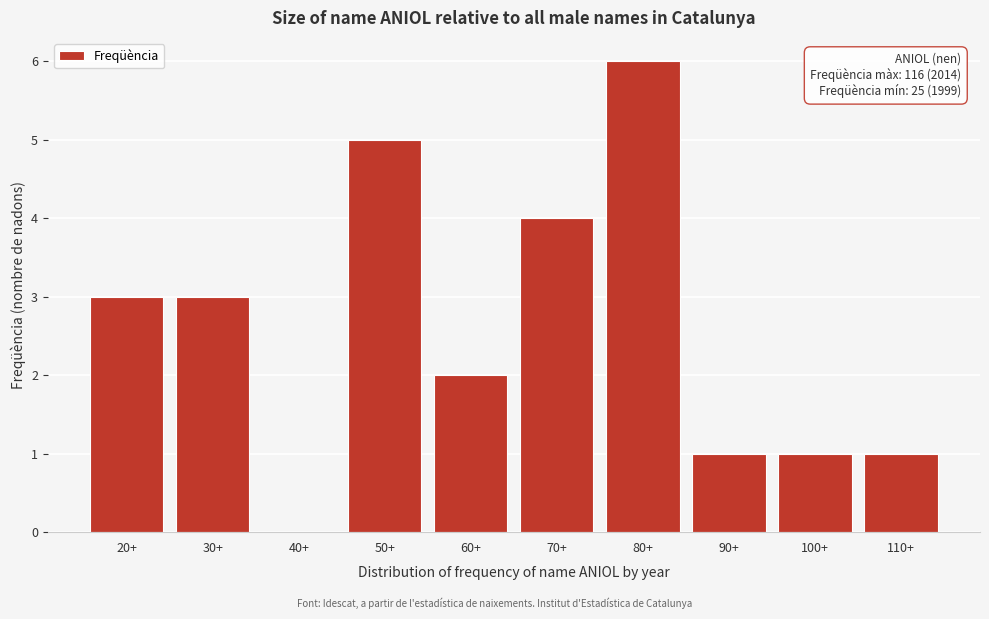

Reading left to right, transcribe all the data shown in this chart.

20+=3	30+=3	40+=0	50+=5	60+=2	70+=4	80+=6	90+=1	100+=1	110+=1